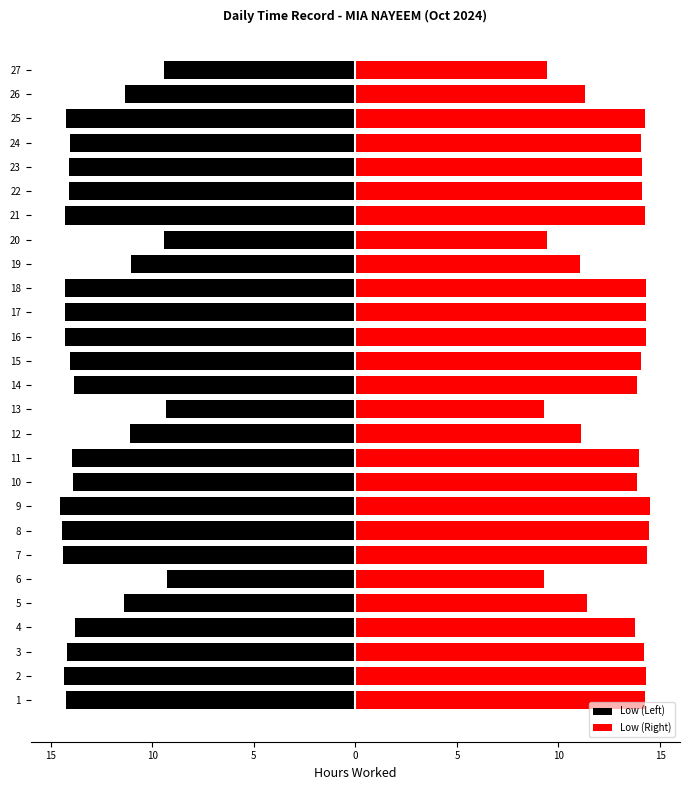

The value of Low (Right) at 24 is 4.0. True or false?

False